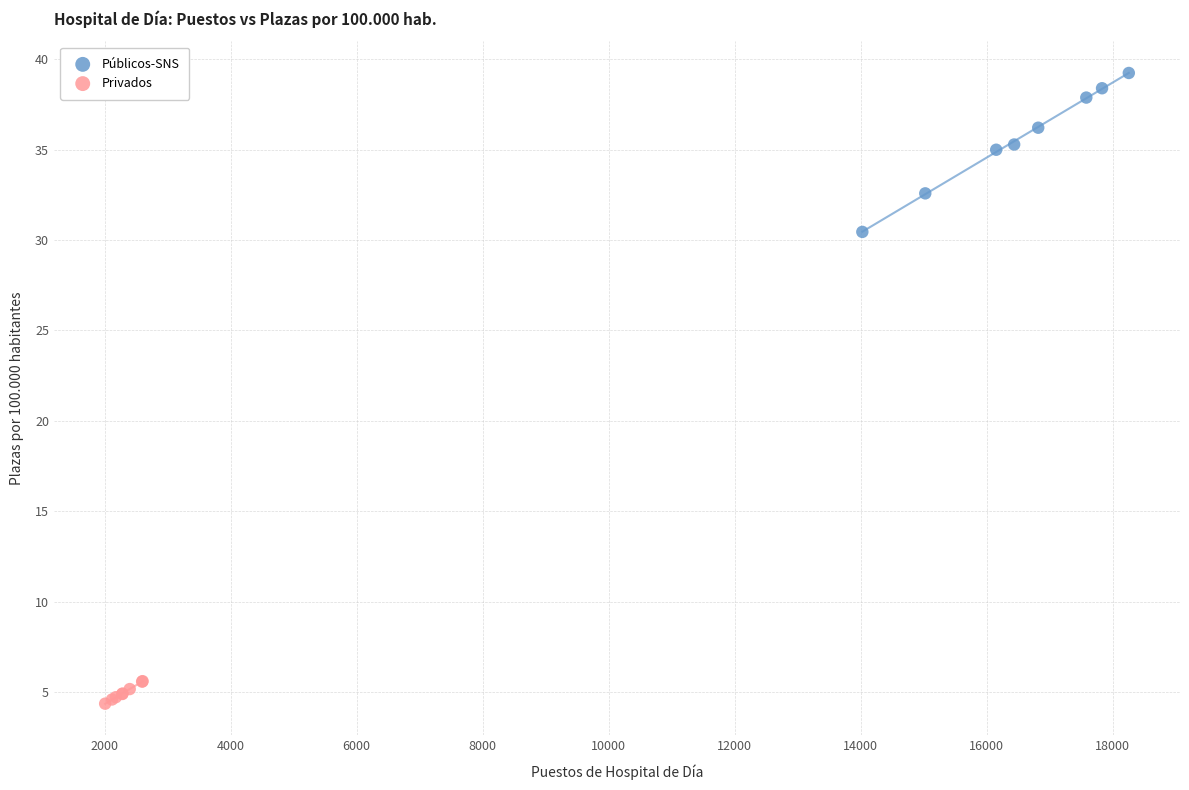

Which series reaches the minimum Y coordinate?

Privados